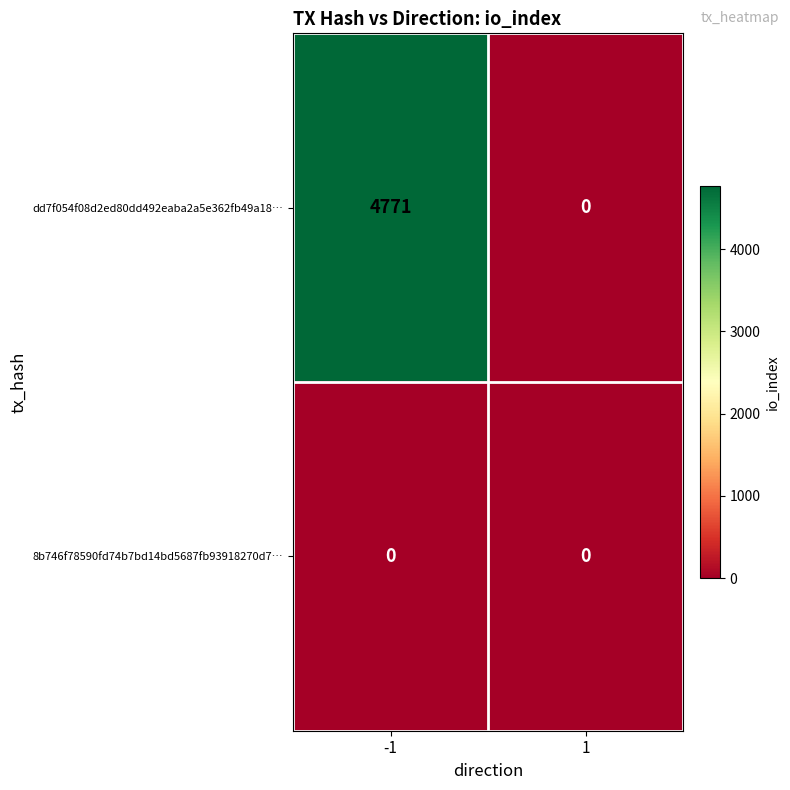

At how many categories does at least one series exceed 3185?

1